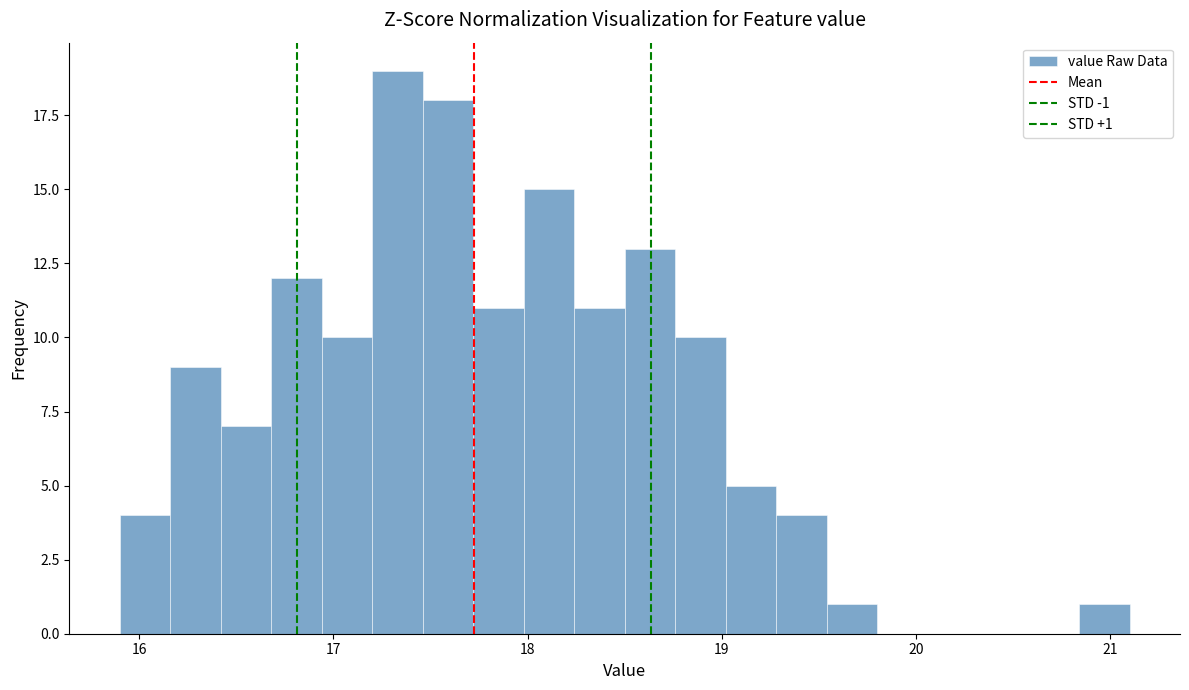

Around what value on the x-axis is the tallest bar? Give the approximate position of its centre, as read against the axis.

17.3